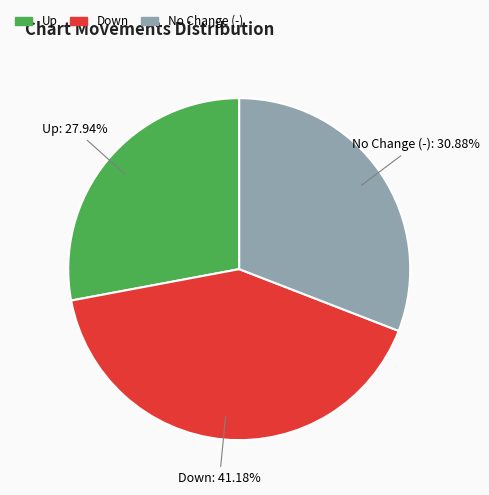

What is the ratio of the value at Down to the value at Up?

1.5